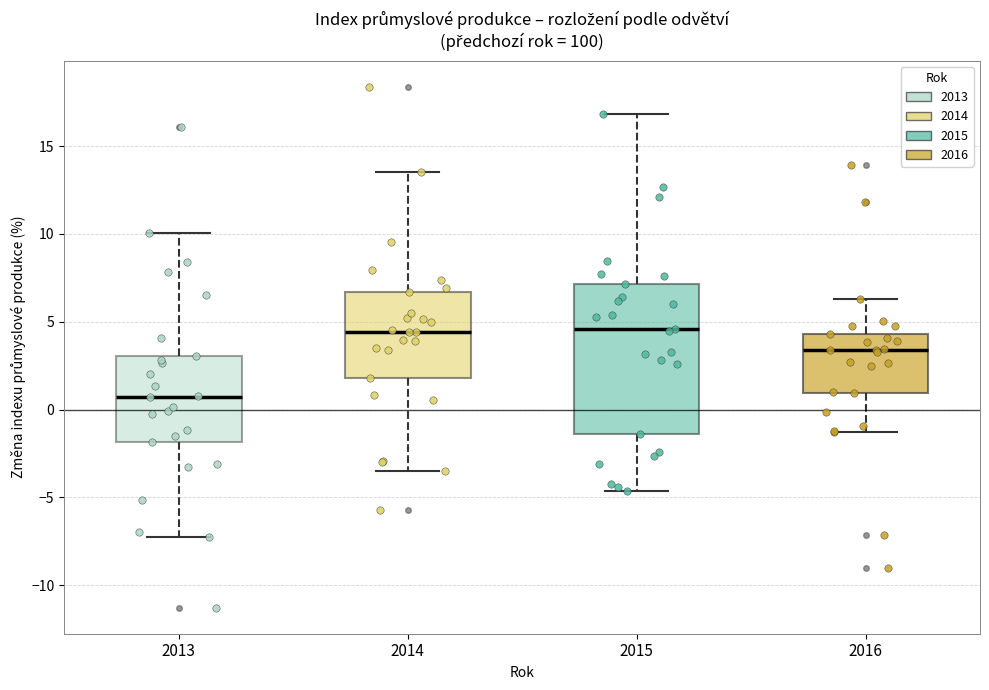

Which box is the tallest, from its lower edge to its upper edge?

2015